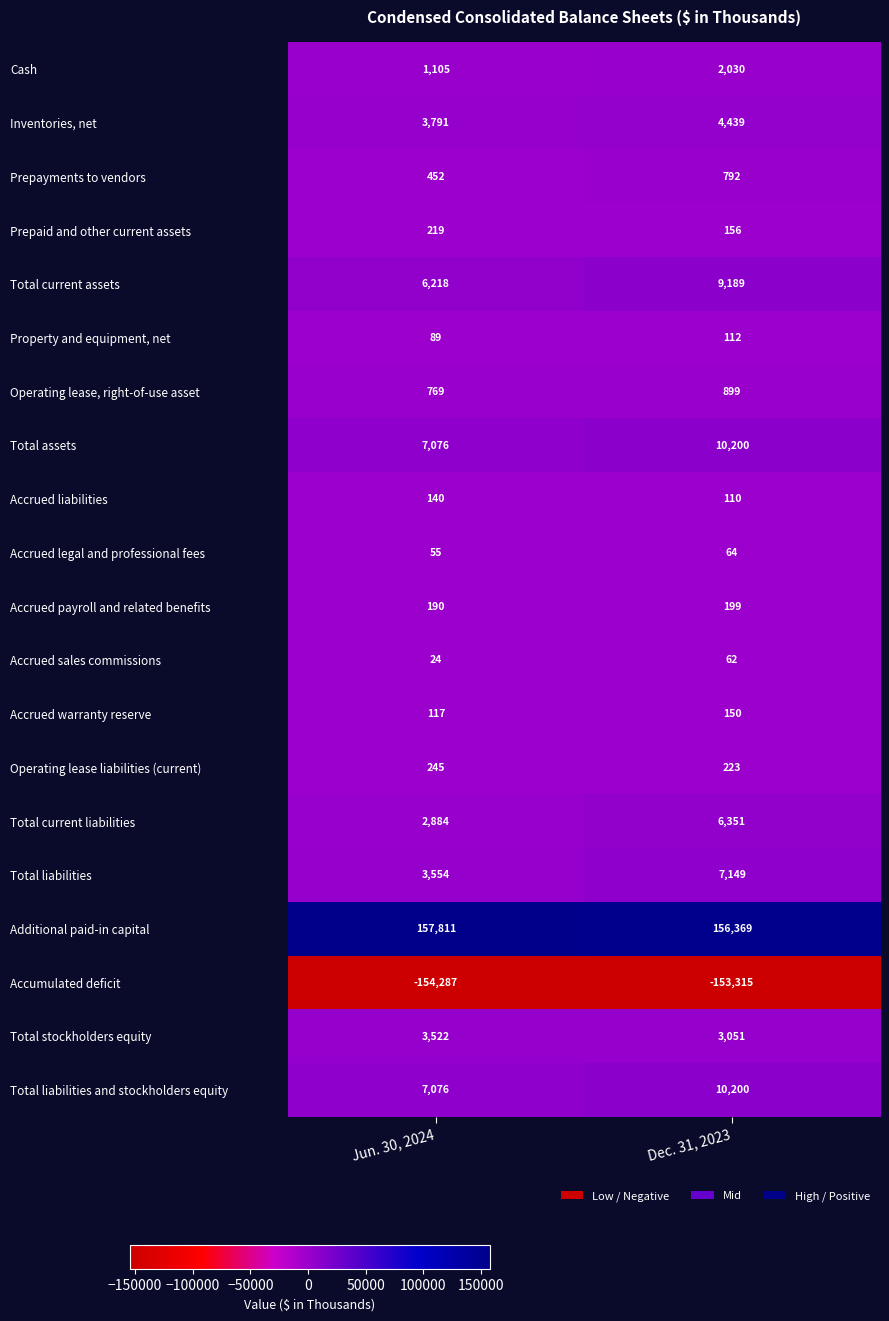

At which label is Total current liabilities closest to 4617?

Jun. 30, 2024